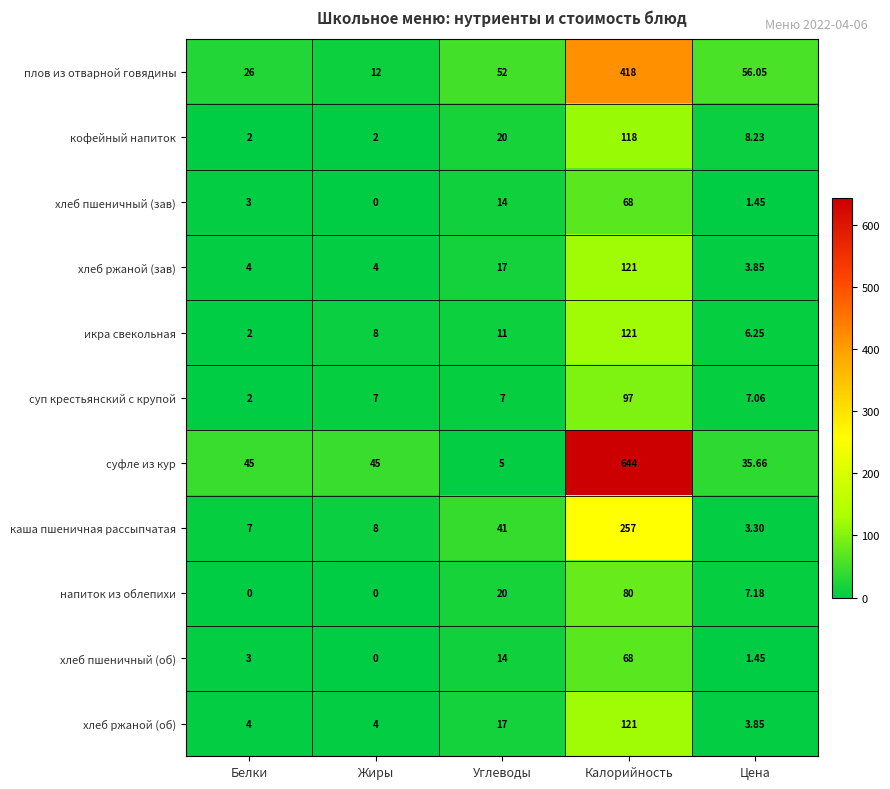

Which series has the largest range (max minus min)?

суфле из кур